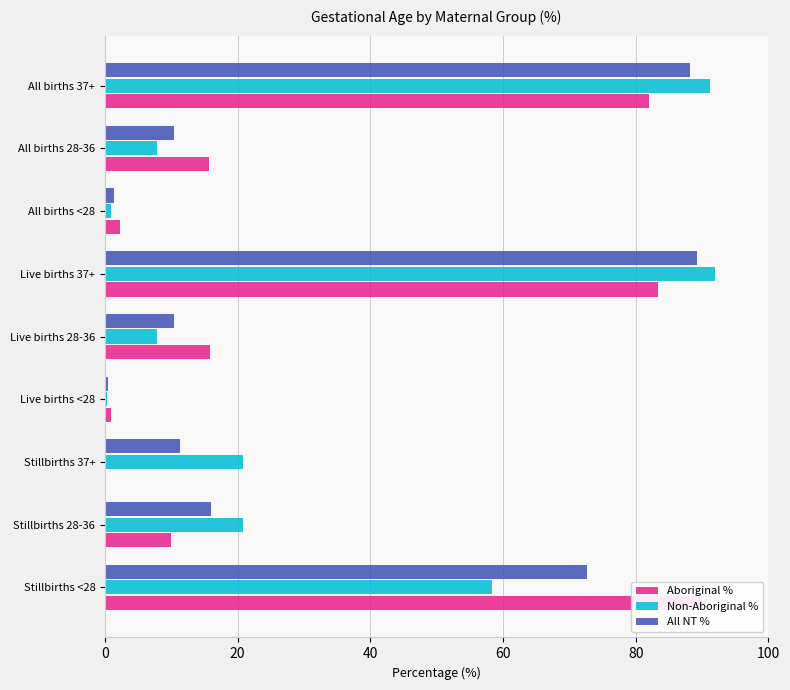

Reading right to left, transcribe all the data shown in this chart.

Aboriginal %: 82.0	15.7	2.3	83.3	15.8	0.8	0.0	10.0	90.0
Non-Aboriginal %: 91.3	7.9	0.8	91.9	7.8	0.3	20.8	20.8	58.3
All NT %: 88.2	10.4	1.3	89.2	10.4	0.5	11.4	15.9	72.7